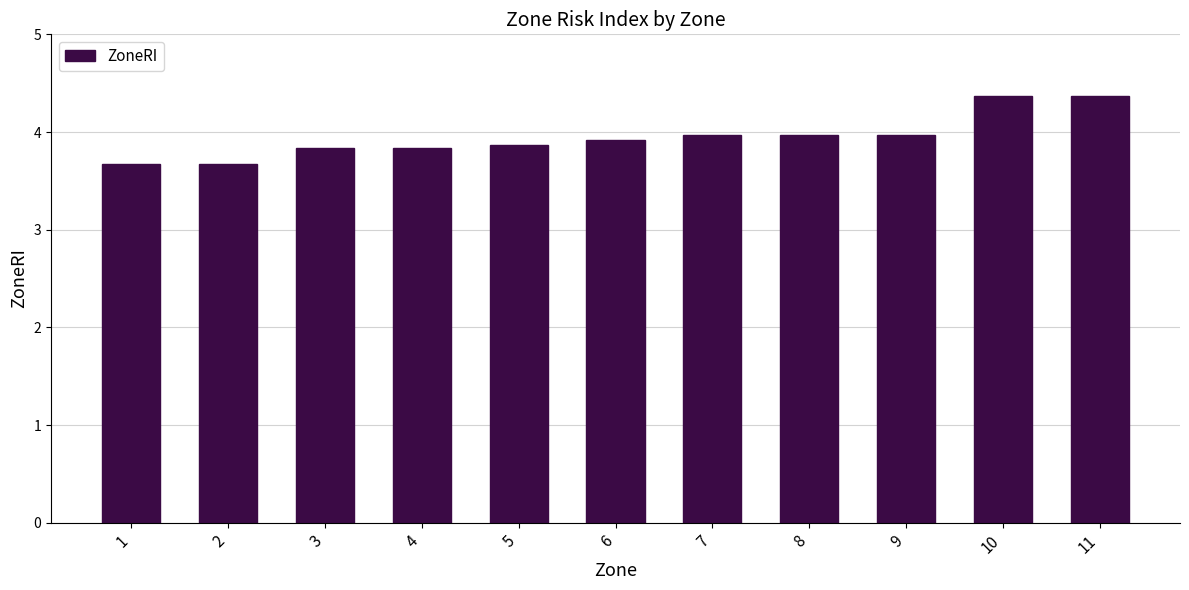

Between 3 and 10, which is larger?

10